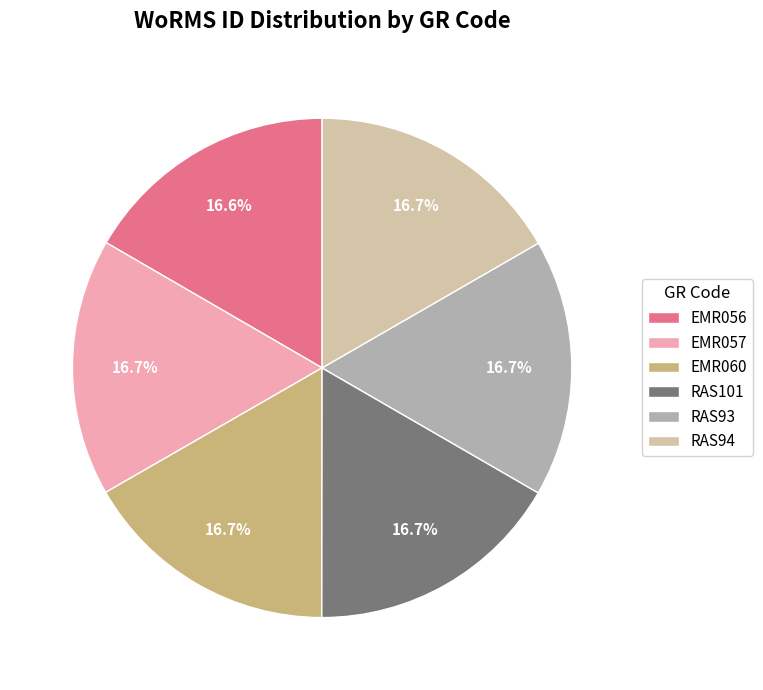

To the nearest percent, what percentage of the pie is EMR060?

17%